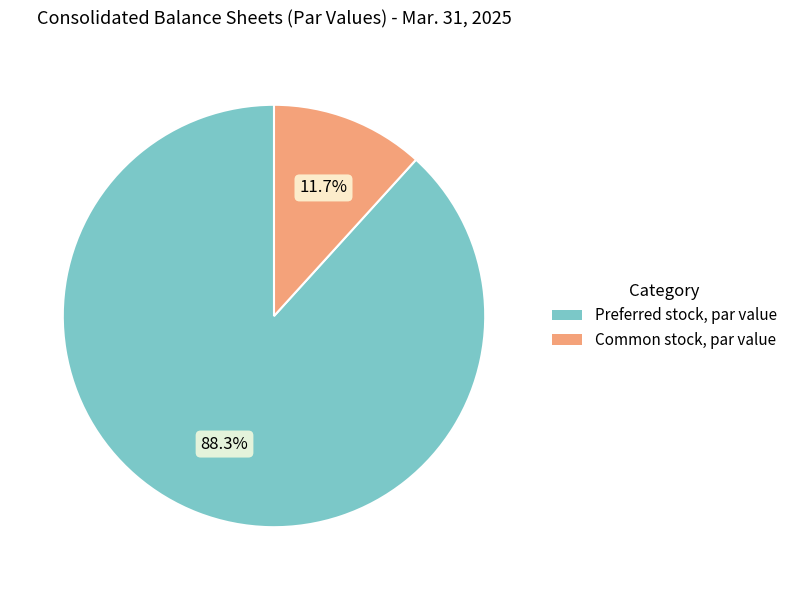

Which category accounts for the majority?

Preferred stock, par value